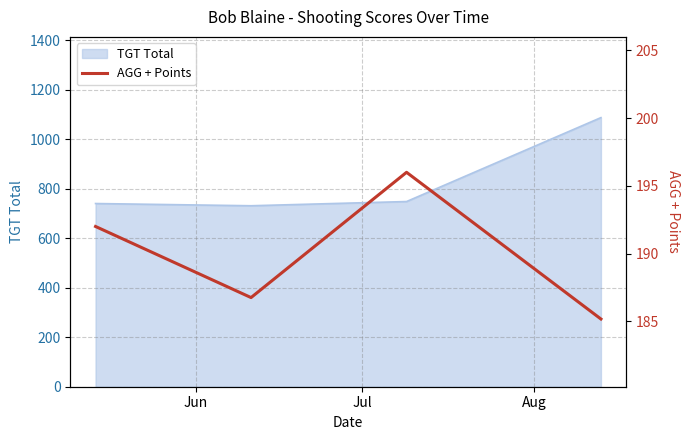

What is the highest value of the TGT Total series?

1087.0